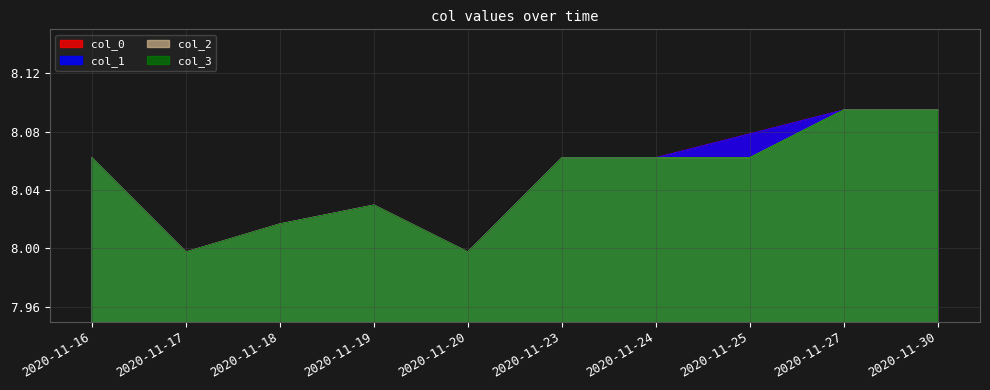

What is the value of the col_1 point at the 6th from the left?

8.1